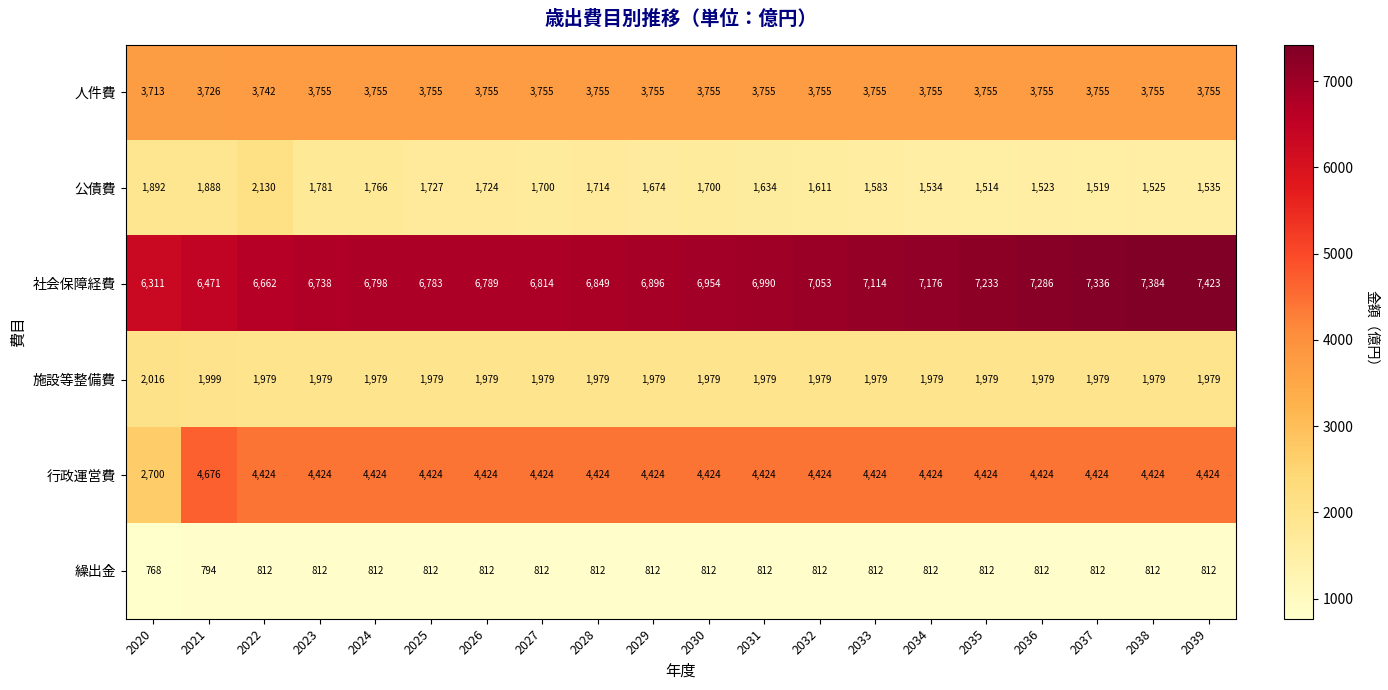

Which series has the largest range (max minus min)?

行政運営費